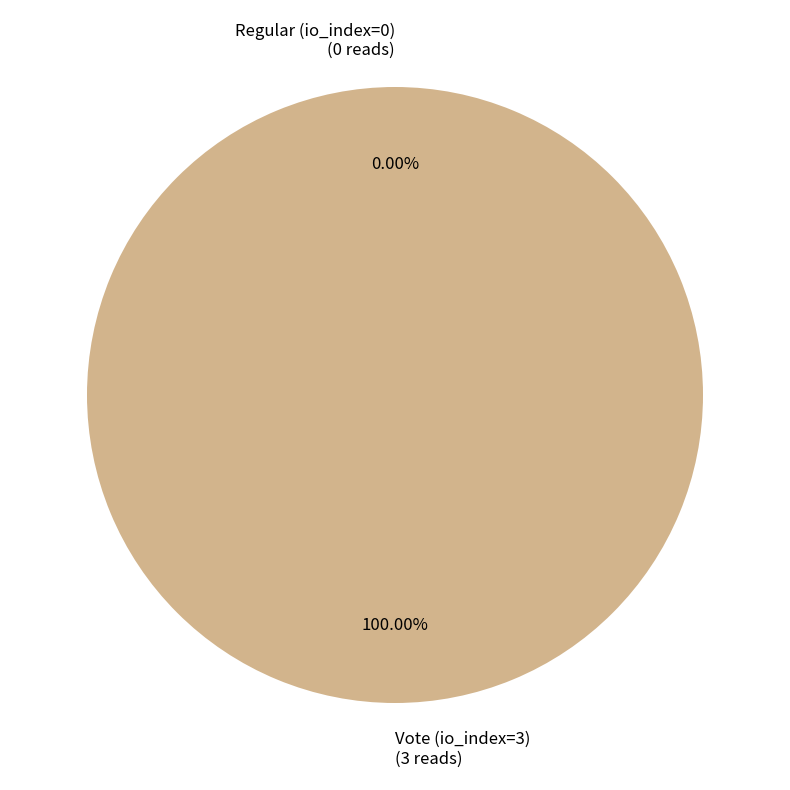

To the nearest percent, what is the combined percentage of Vote (io_index=3) and Regular (io_index=0)?

100%